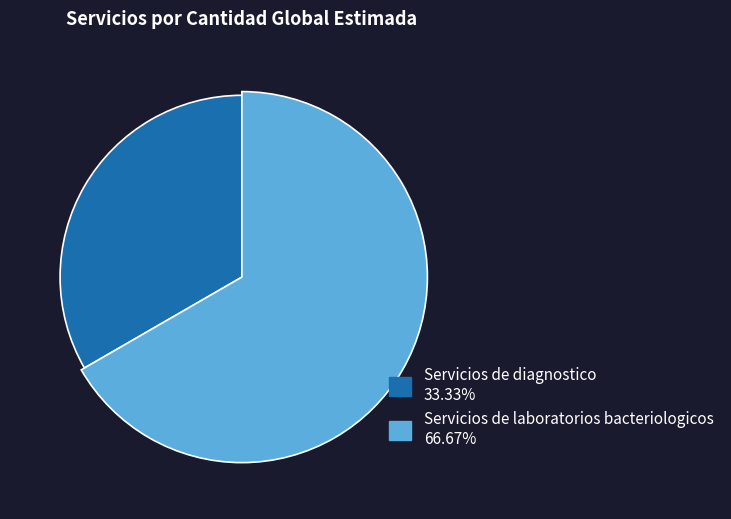

Combined, do Servicios de diagnostico and Servicios de laboratorios bacteriologicos account for over 50%?

Yes